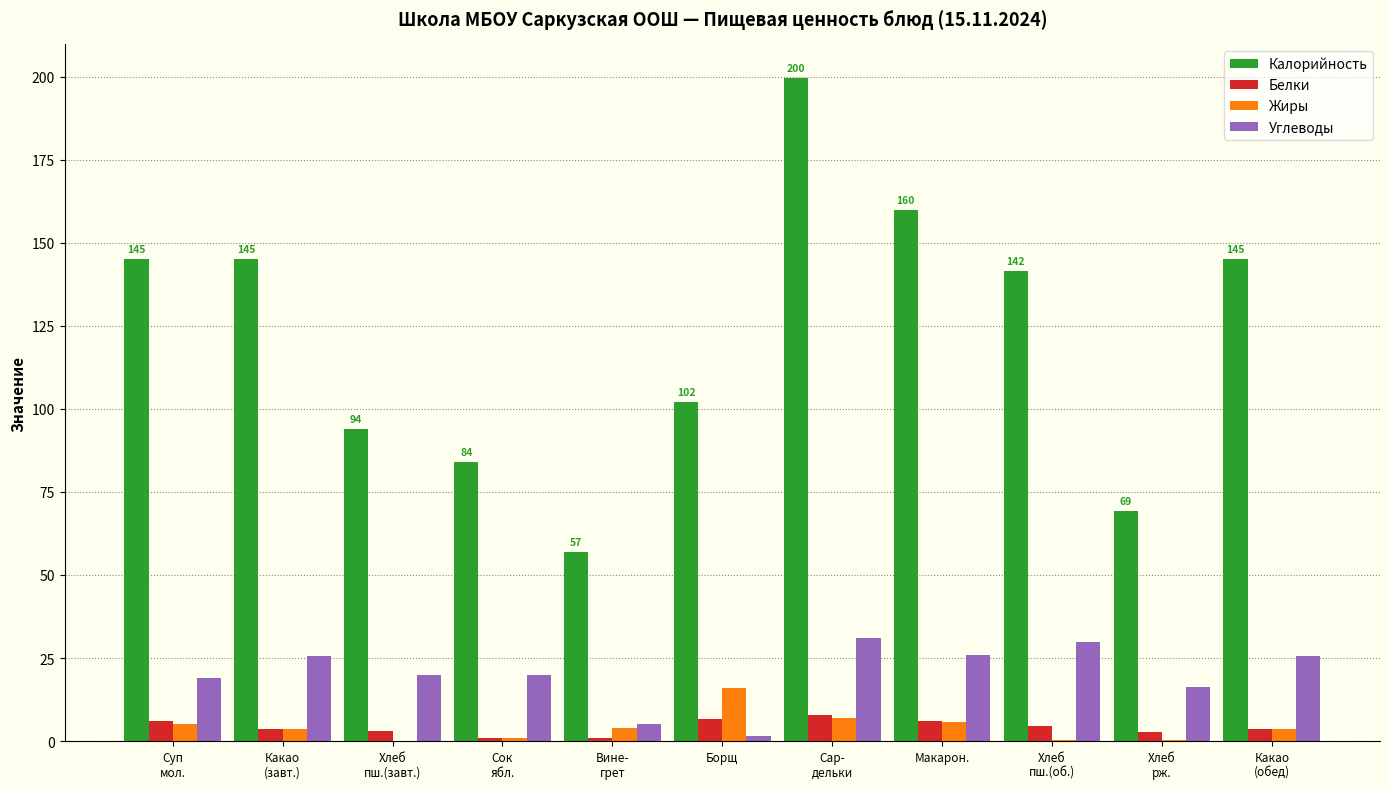

What is the sum of the Жиры values at Хлеб
пш.(завт.) and Борщ?

16.0